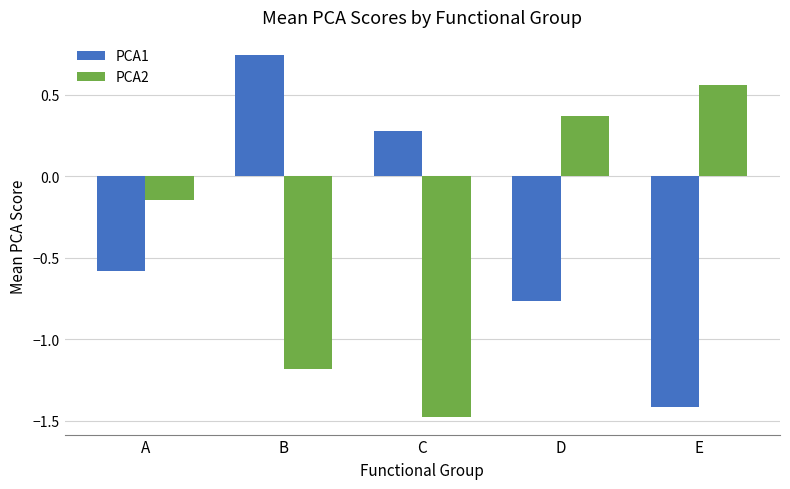

Between C and D, which series saw the biggest shift?

PCA2